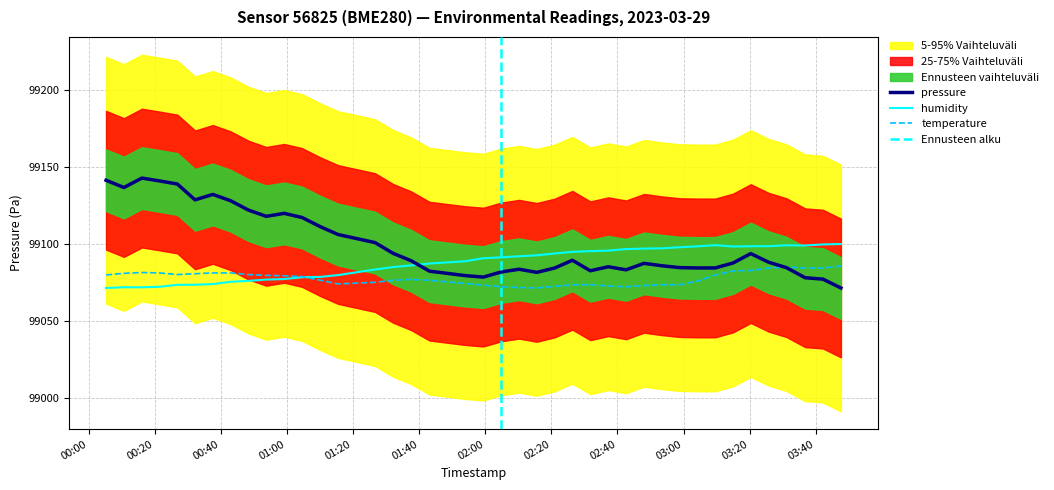

Which series ends up on top after the final intersection of humidity and pressure?

humidity